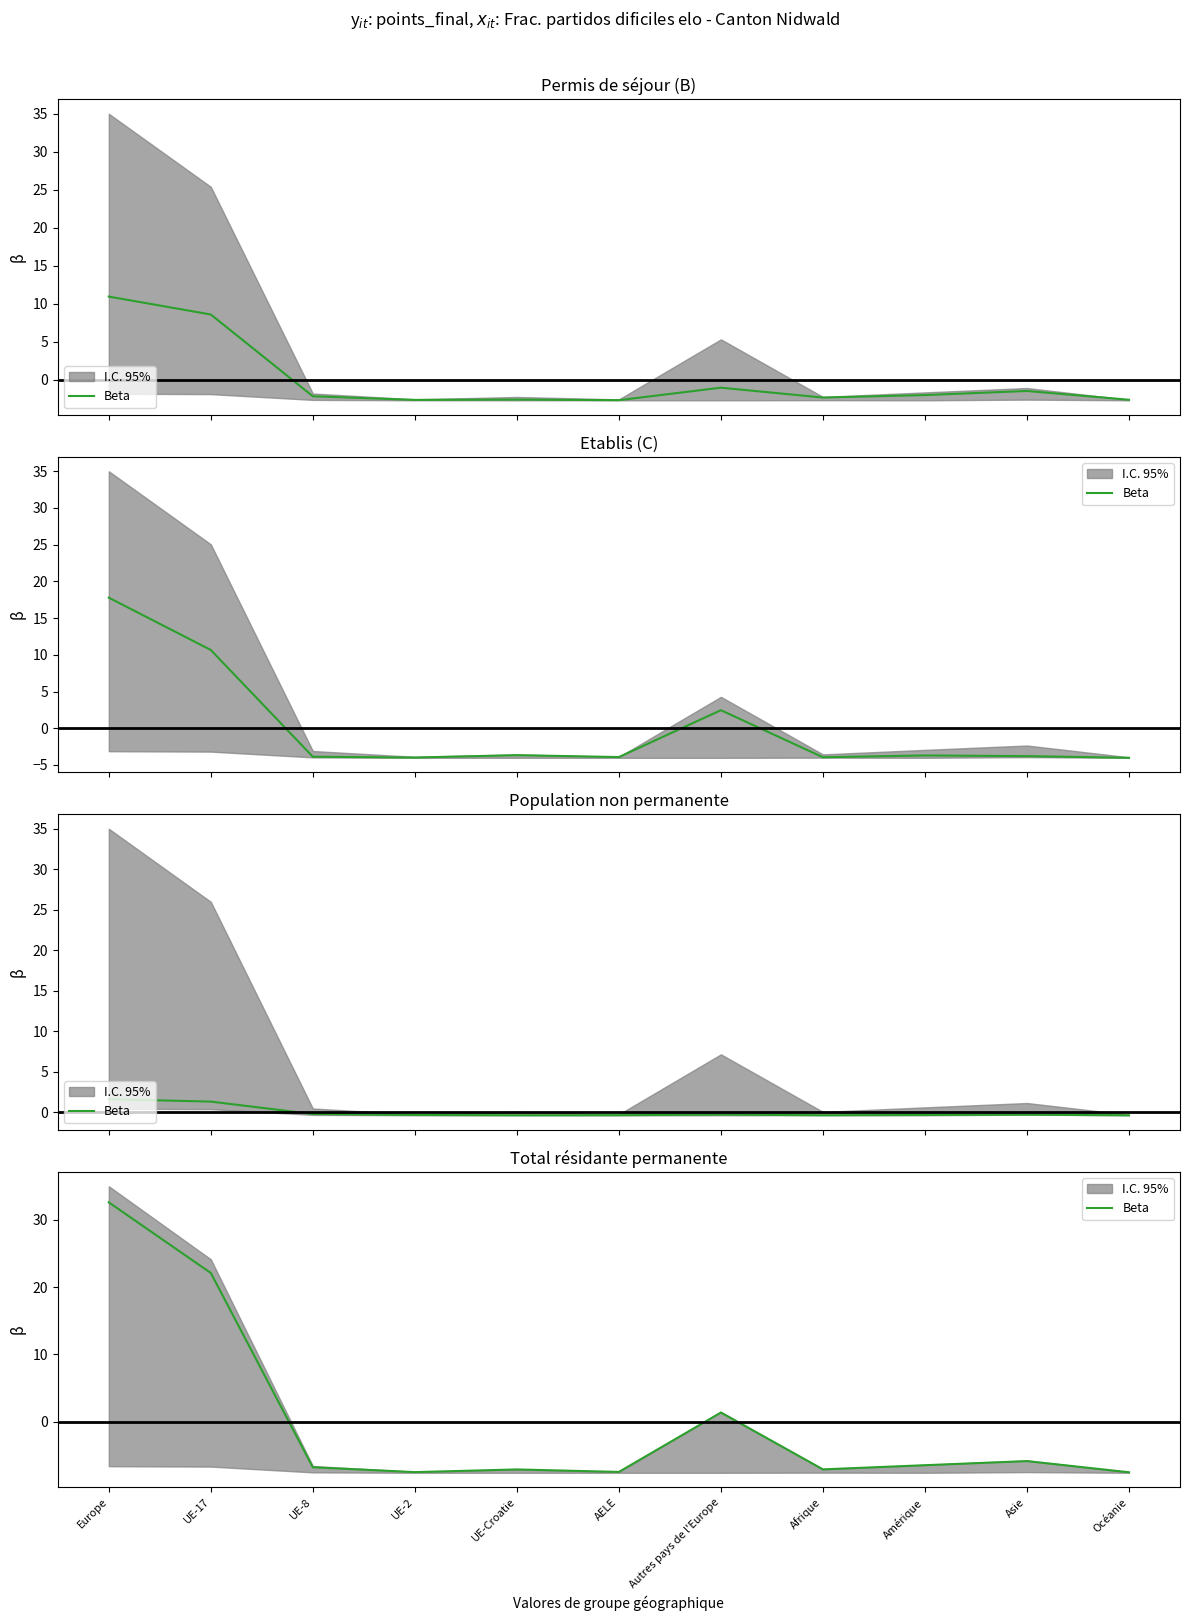

What is the smallest value displayed?

-7.5